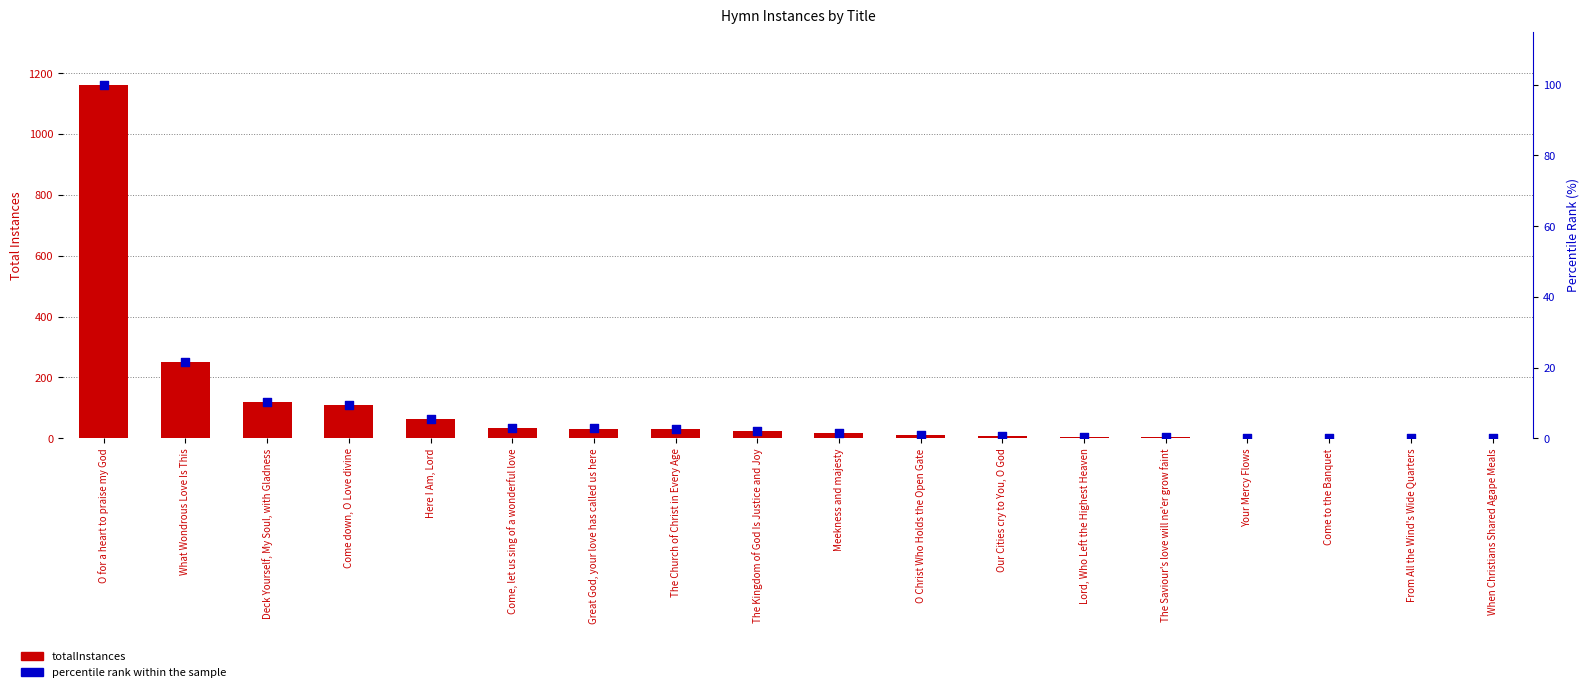

Which series contains the highest Y value?

totalInstances